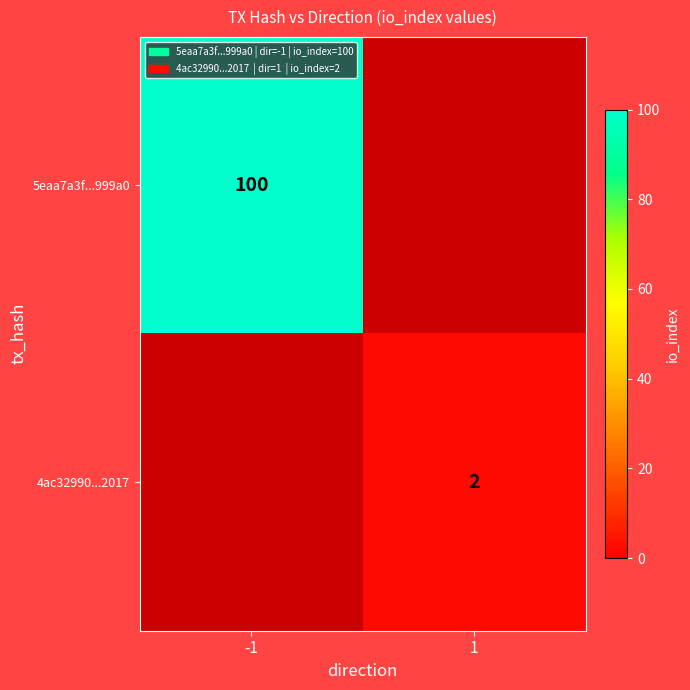

True or false: 5eaa7a3f...999a0 has a value of 48 at -1.

False